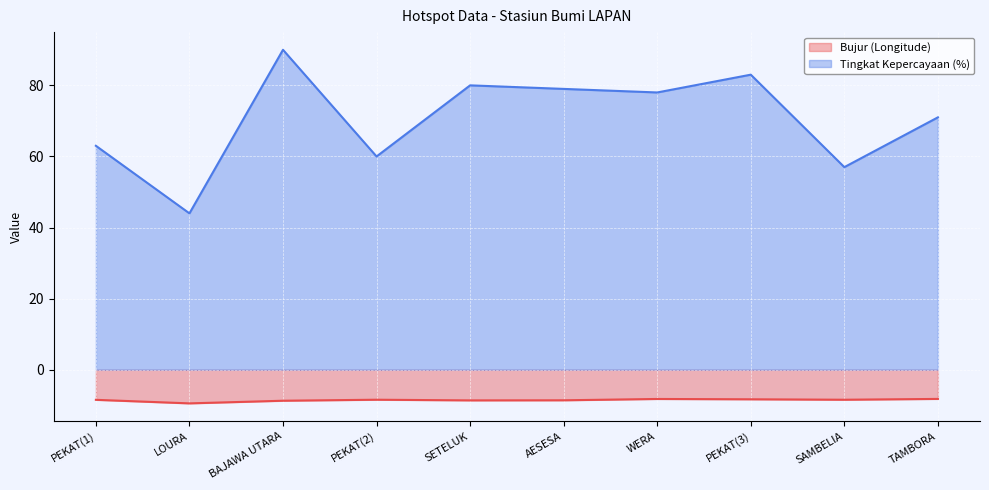

Is the value of Bujur (Longitude) at LOURA greater than the value of Tingkat Kepercayaan (%) at SETELUK?

No